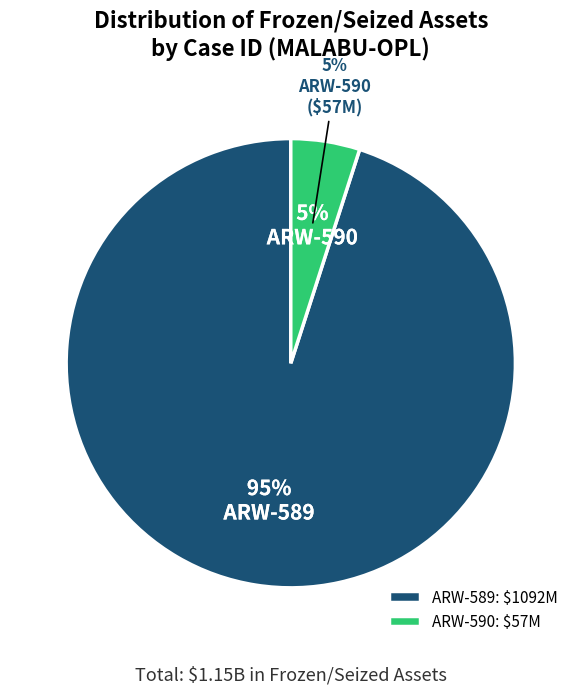

Is it true that ARW-590 is 1% of the pie?

False